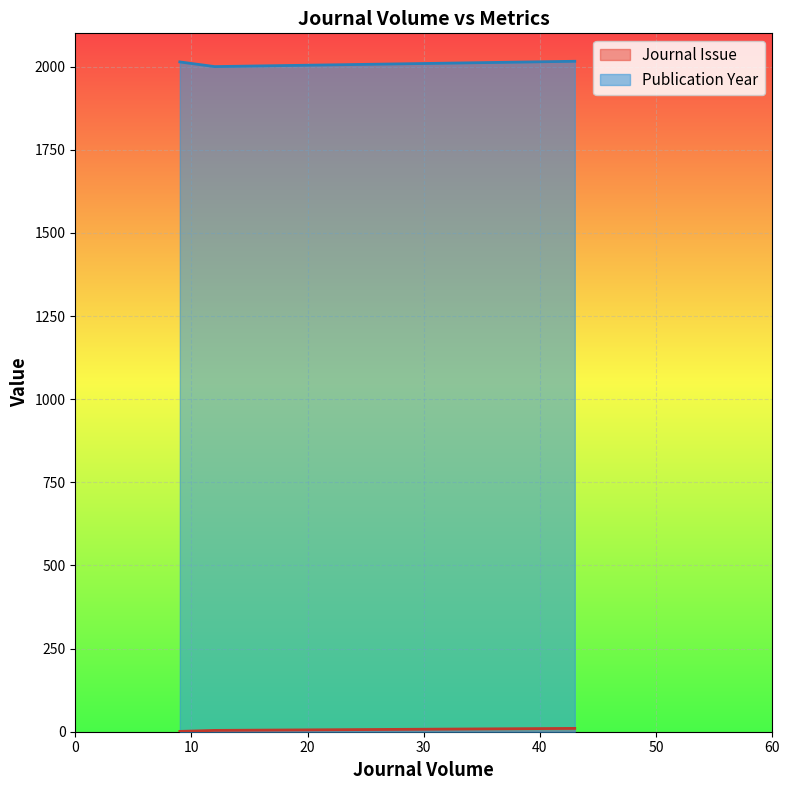

List the labels in order of Publication Year value, largest first.

43, 9, 12